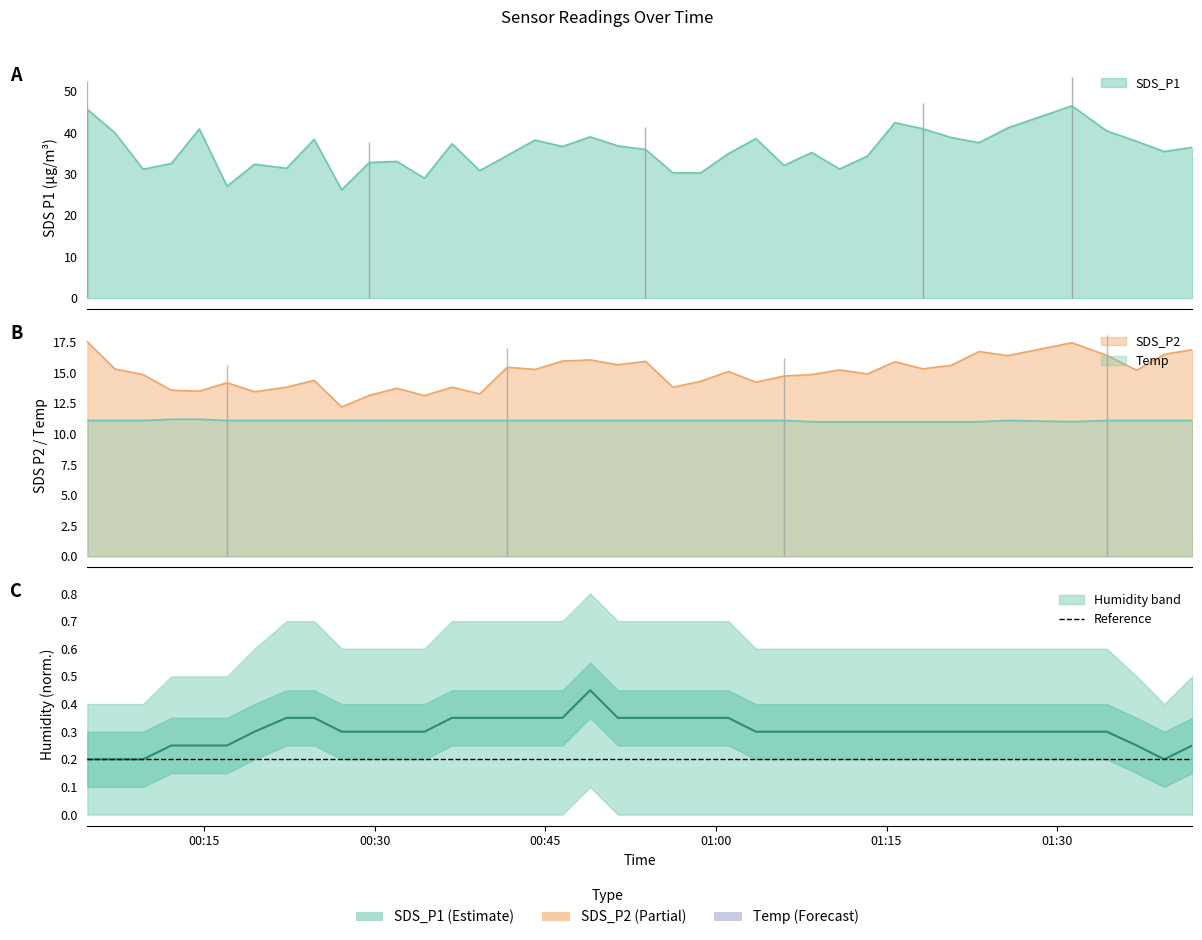

What is the sum of all SDS_P2 values?

583.7